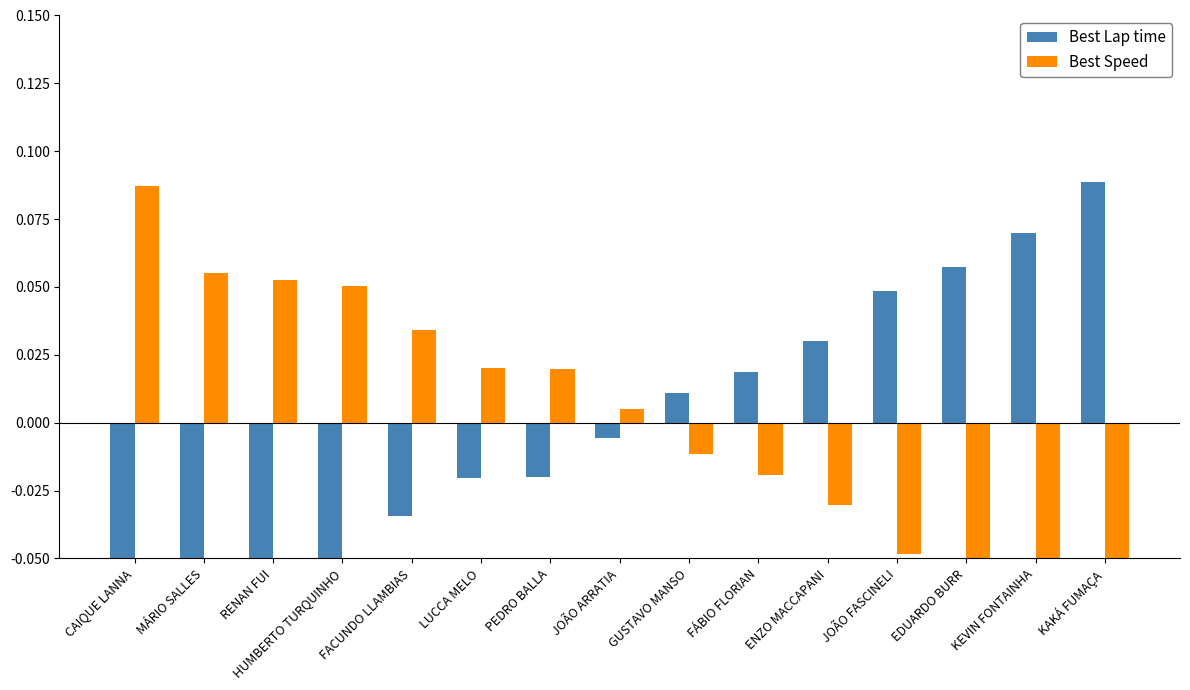

Which category has the lowest value in the Best Speed series?

KAKÁ FUMAÇA